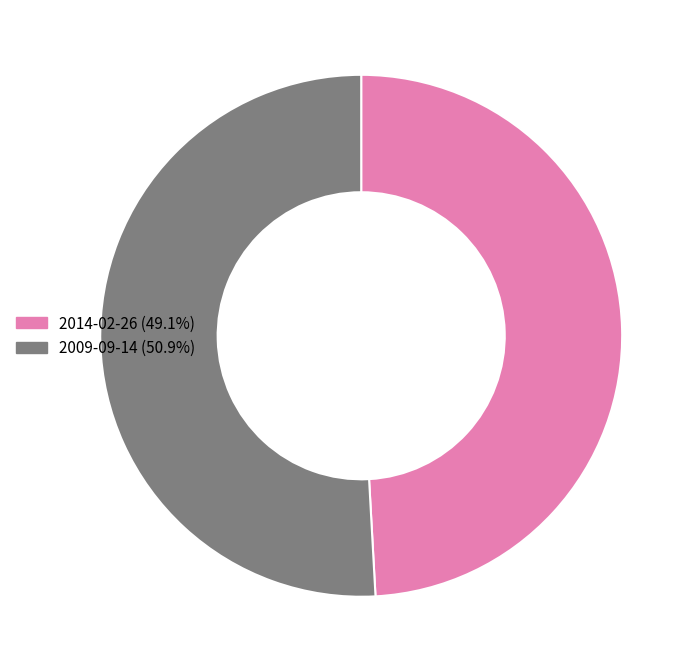

What is the ratio of the value at 2014-02-26 to the value at 2009-09-14?

1.0